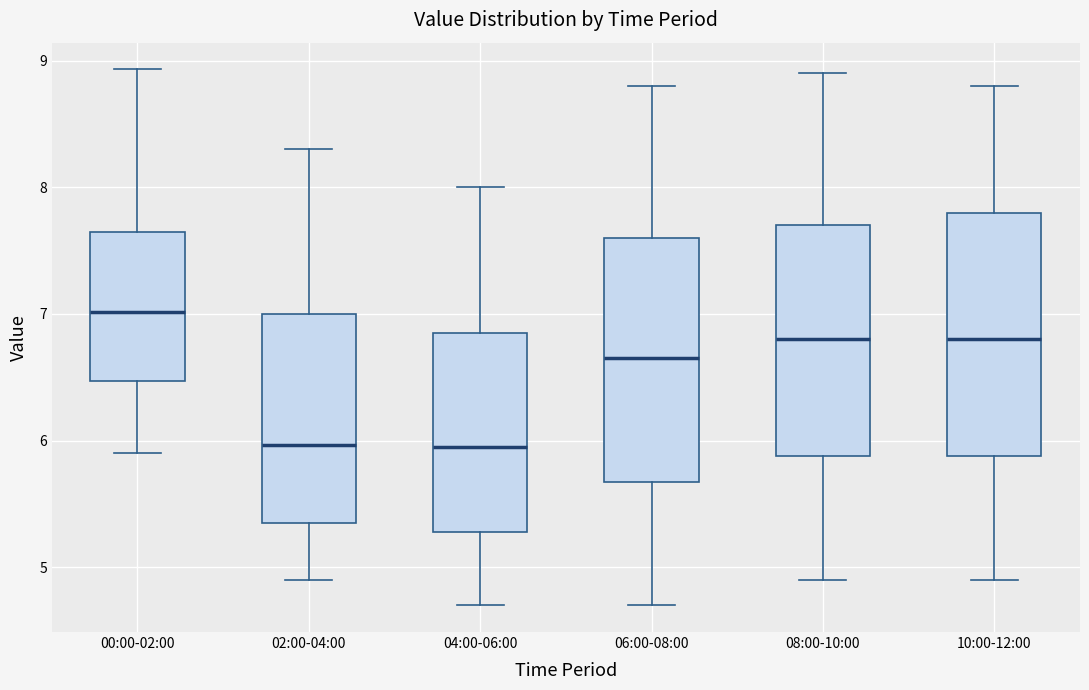

Reading left to right, read every box against the y-axis: the position of its median line, the range the box covers, and the ends of its whiskers. The values are not printed on the chart, so give them approximately, as read against the axis.

00:00-02:00: median 7.0, box 6.5 to 7.6, whiskers 5.9 to 8.9
02:00-04:00: median 6.0, box 5.4 to 7.0, whiskers 4.9 to 8.3
04:00-06:00: median 6.0, box 5.3 to 6.9, whiskers 4.7 to 8.0
06:00-08:00: median 6.7, box 5.7 to 7.6, whiskers 4.7 to 8.8
08:00-10:00: median 6.8, box 5.9 to 7.7, whiskers 4.9 to 8.9
10:00-12:00: median 6.8, box 5.9 to 7.8, whiskers 4.9 to 8.8